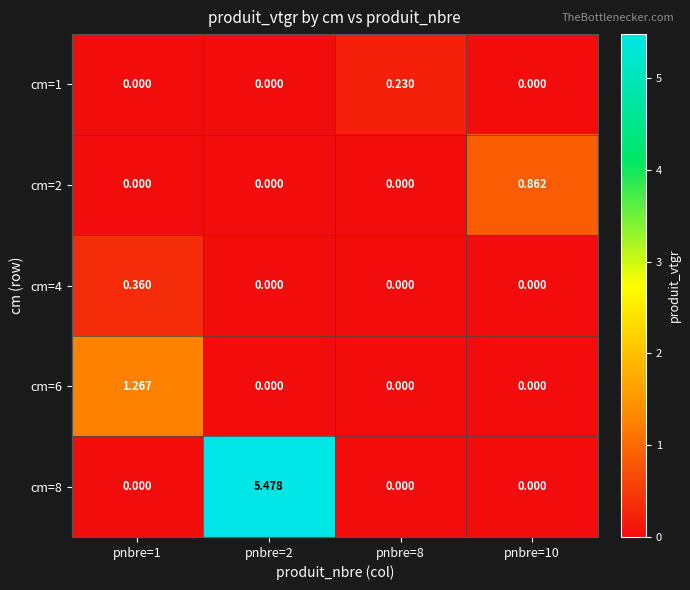

Between pnbre=10 and pnbre=2, which is larger?

pnbre=10